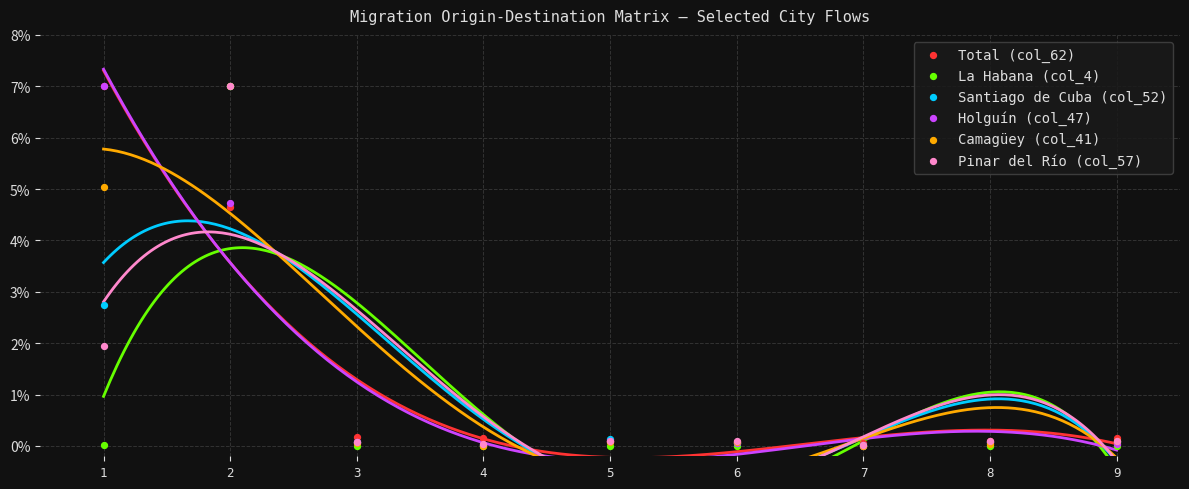

Across all series, what Y value is closest to 3?

2.7